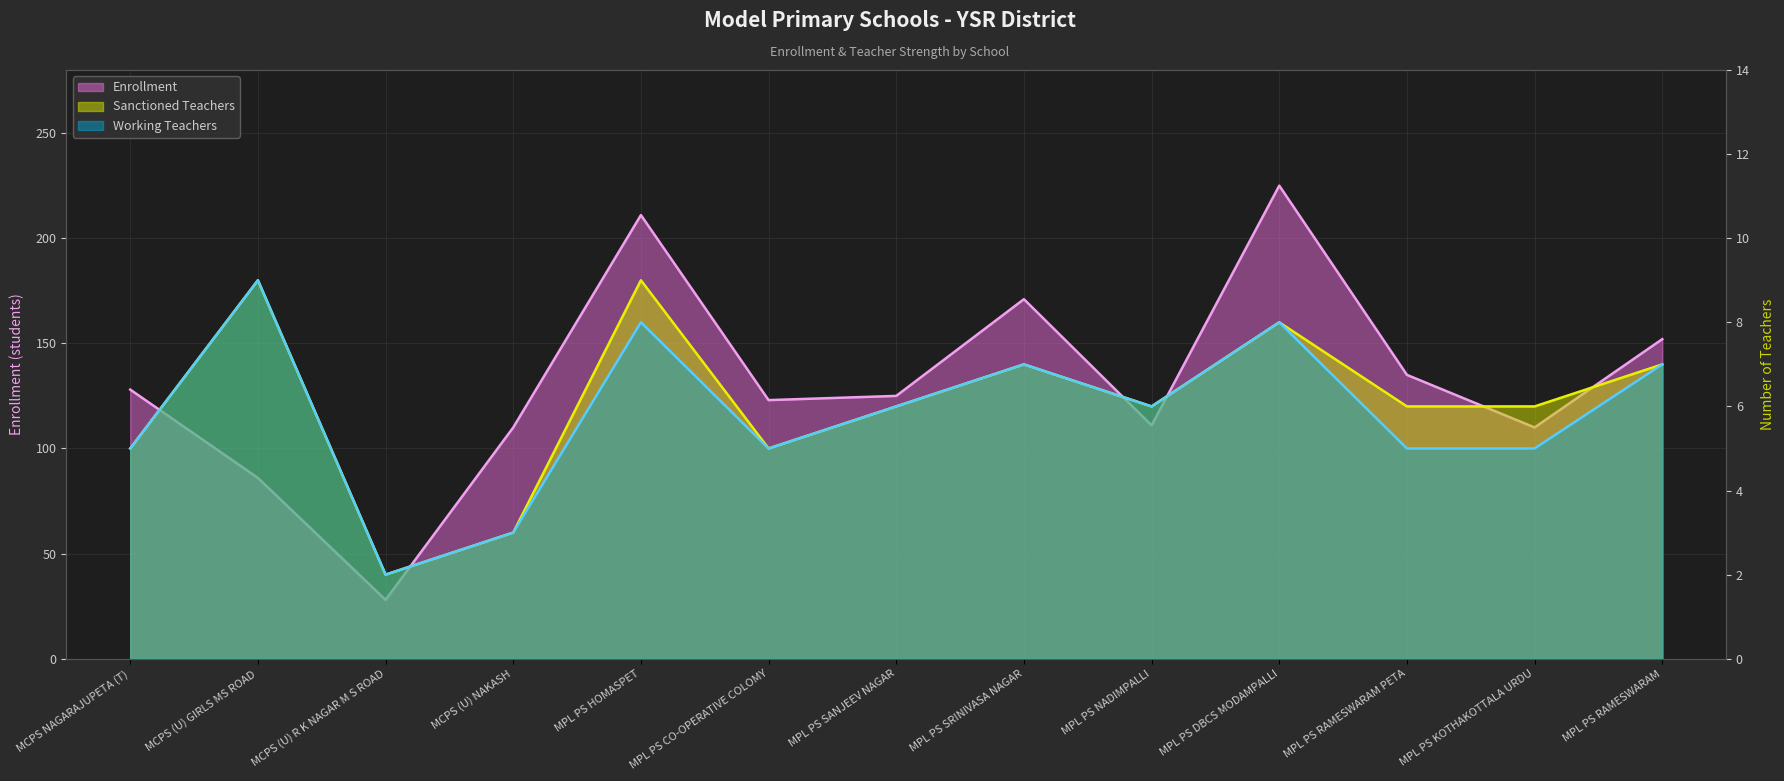

At which label is Enrollment closest to 126?

MPL PS SANJEEV NAGAR